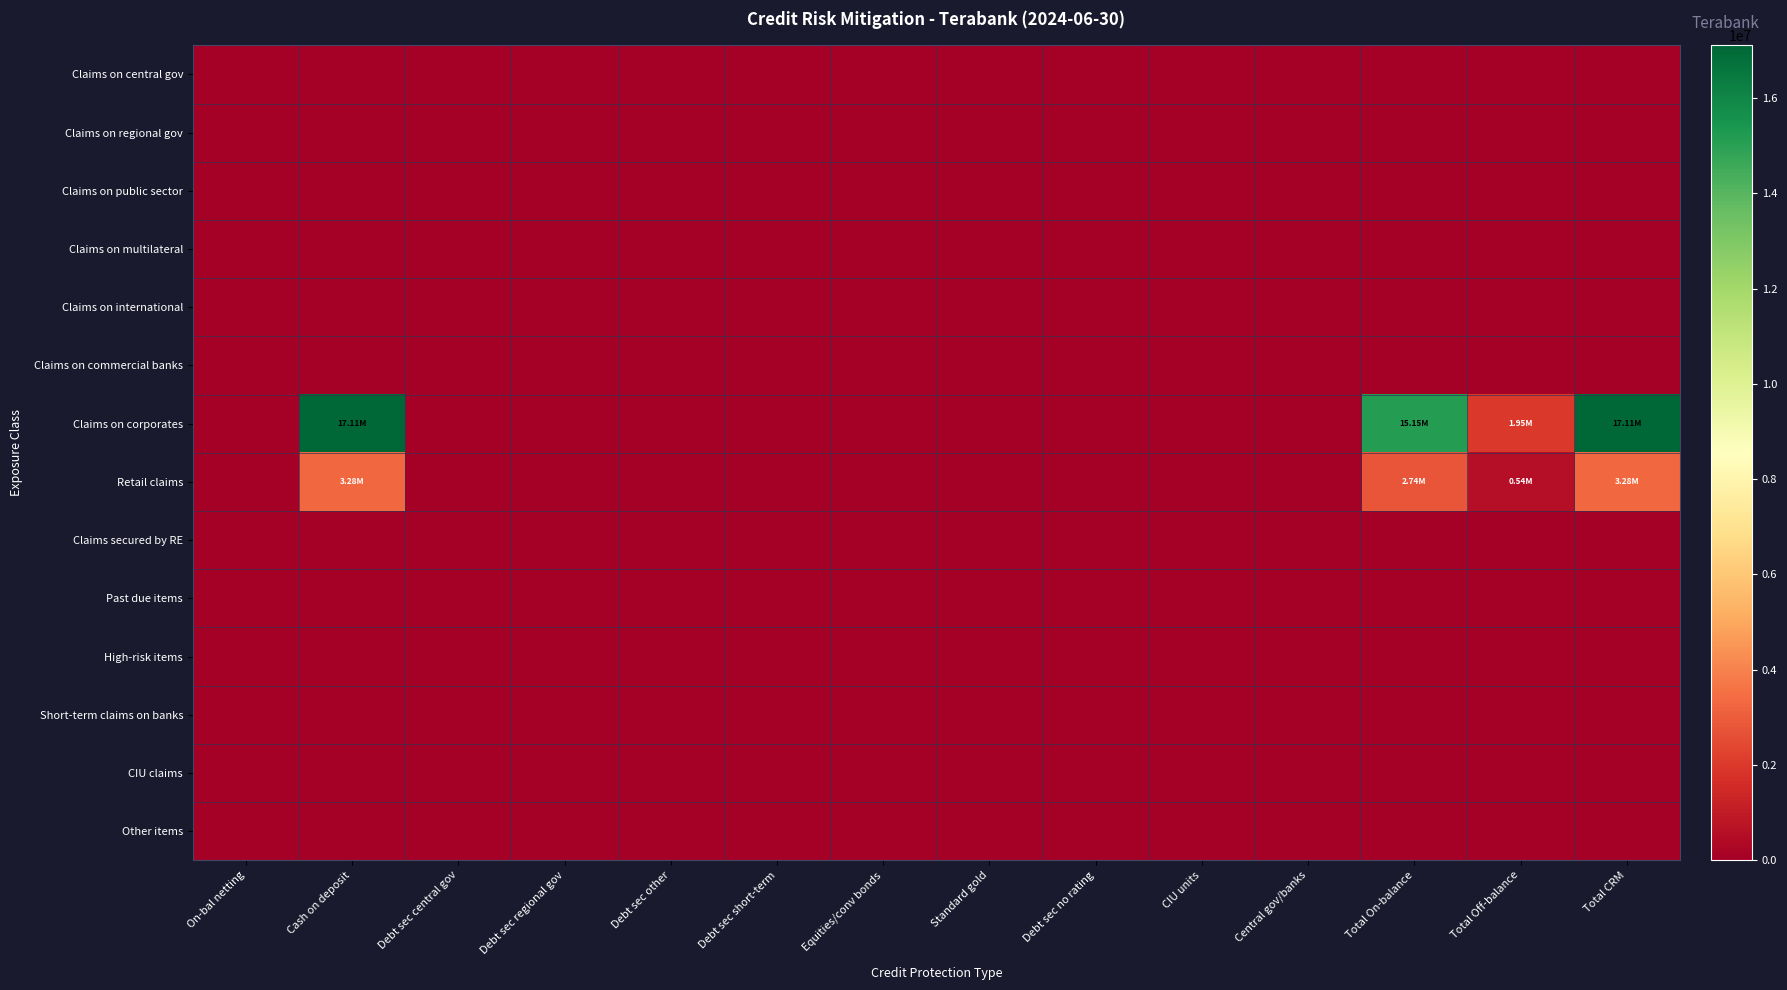

Count the number of data series in this chart.

14